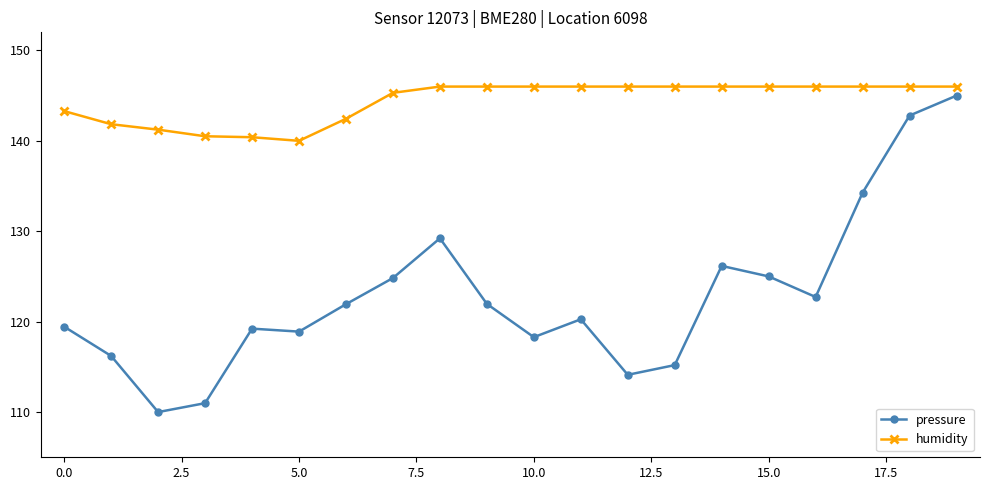

What is the greatest value displayed?

146.0